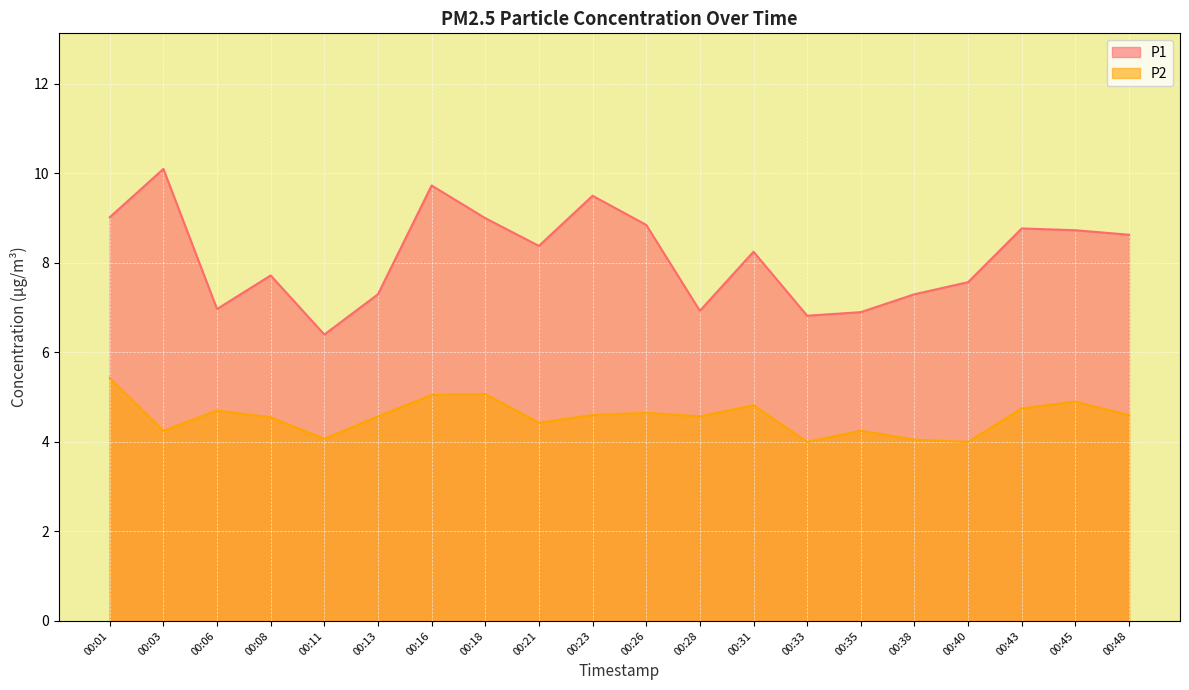

What is the minimum value shown in the chart?

4.0